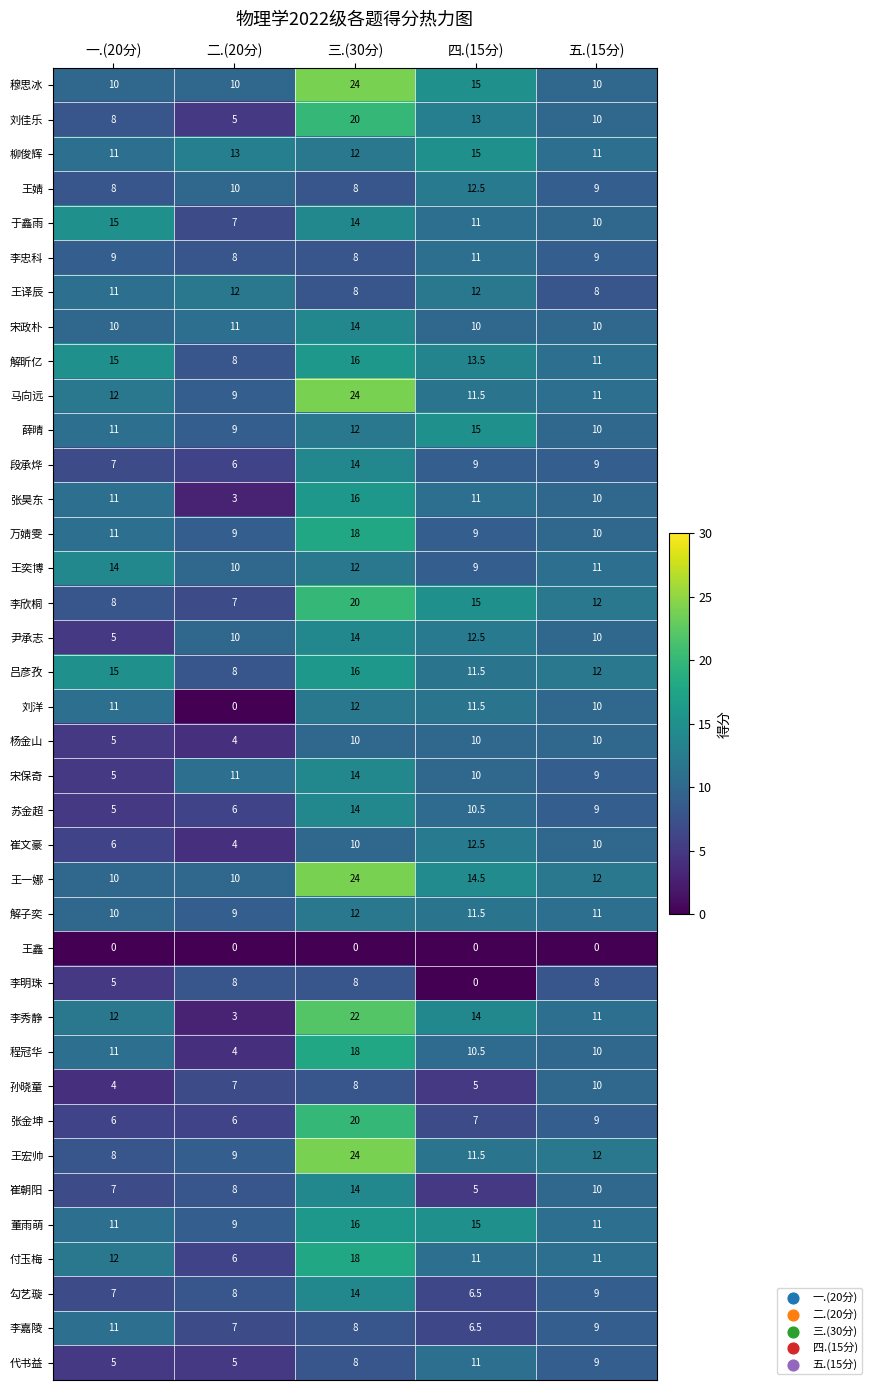

What is the difference between the maximum and minimum values in the 苏金超 series?

9.0